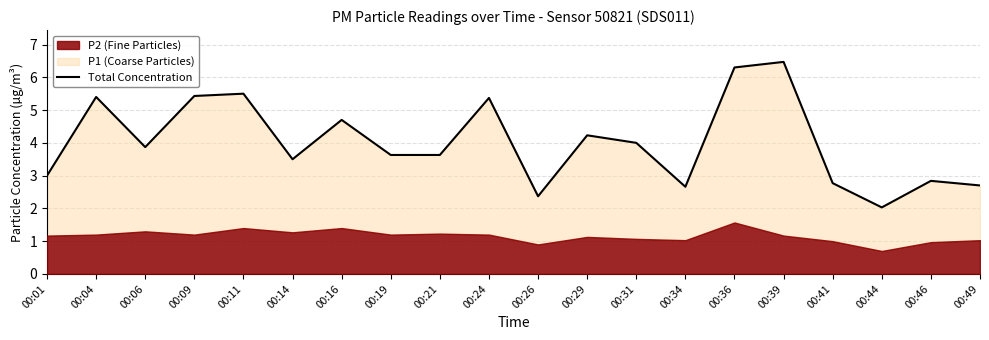

Is it true that the value at 00:34 is 2.7?

True